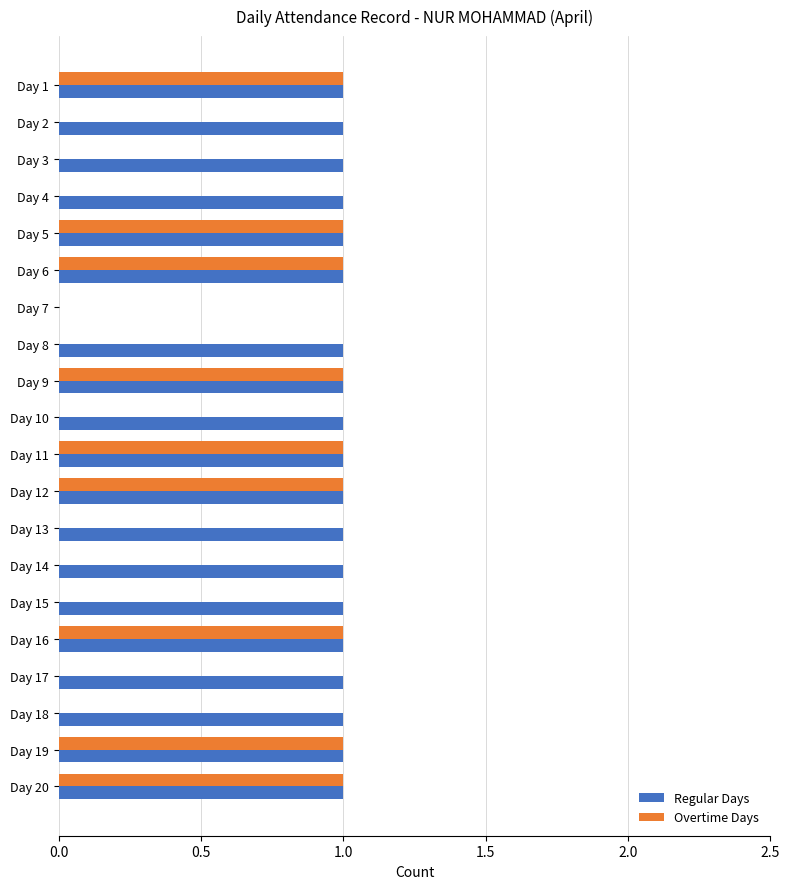

Which series has the largest total across all categories?

Regular Days